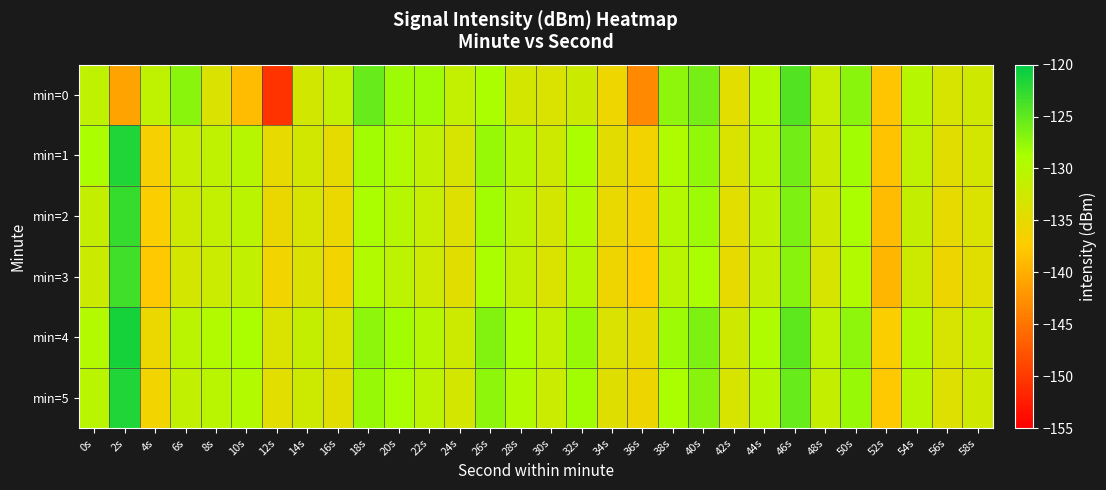

Reading left to right, extract all data points from this chart.

min=0: 0s=-130.9	2s=-140.9	4s=-130.9	6s=-127.2	8s=-133.7	10s=-138.9	12s=-150.5	14s=-132.8	16s=-131.3	18s=-125.4	20s=-128.1	22s=-128.3	24s=-131.4	26s=-128.8	28s=-132.9	30s=-133.8	32s=-132.1	34s=-135.8	36s=-143.1	38s=-127.3	40s=-126.1	42s=-134.4	44s=-129.7	46s=-124.4	48s=-131.8	50s=-127.1	52s=-137.9	54s=-130.1	56s=-133.3	58s=-132.6
min=1: 0s=-128.8	2s=-121.7	4s=-136.7	6s=-131.7	8s=-130.9	10s=-130.1	12s=-135.0	14s=-132.8	16s=-134.9	18s=-128.4	20s=-129.5	22s=-131.2	24s=-133.4	26s=-127.8	28s=-130.1	30s=-132.5	32s=-128.9	34s=-134.7	36s=-136.2	38s=-129.3	40s=-127.6	42s=-133.8	44s=-130.5	46s=-125.9	48s=-132.1	50s=-128.4	52s=-138.2	54s=-131.0	56s=-134.5	58s=-133.1
min=2: 0s=-131.5	2s=-122.8	4s=-137.1	6s=-132.3	8s=-131.4	10s=-130.6	12s=-135.5	14s=-133.3	16s=-135.4	18s=-129.0	20s=-130.1	22s=-131.8	24s=-134.0	26s=-128.4	28s=-130.7	30s=-133.1	32s=-129.5	34s=-135.3	36s=-136.8	38s=-129.9	40s=-128.2	42s=-134.4	44s=-131.1	46s=-126.5	48s=-132.7	50s=-129.0	52s=-138.8	54s=-131.6	56s=-135.1	58s=-133.7
min=3: 0s=-132.1	2s=-123.4	4s=-137.7	6s=-132.9	8s=-132.0	10s=-131.2	12s=-136.1	14s=-133.9	16s=-136.0	18s=-129.6	20s=-130.7	22s=-132.4	24s=-134.6	26s=-129.0	28s=-131.3	30s=-133.7	32s=-130.1	34s=-135.9	36s=-137.4	38s=-130.5	40s=-128.8	42s=-135.0	44s=-131.7	46s=-127.1	48s=-133.3	50s=-129.6	52s=-139.4	54s=-132.2	56s=-135.7	58s=-134.3
min=4: 0s=-129.8	2s=-121.1	4s=-135.4	6s=-130.6	8s=-129.7	10s=-128.9	12s=-133.8	14s=-131.6	16s=-133.7	18s=-127.3	20s=-128.4	22s=-130.1	24s=-132.3	26s=-126.7	28s=-129.0	30s=-131.4	32s=-127.8	34s=-133.6	36s=-135.1	38s=-128.2	40s=-126.5	42s=-132.7	44s=-129.4	46s=-124.8	48s=-131.0	50s=-127.3	52s=-137.1	54s=-129.9	56s=-133.4	58s=-132.0
min=5: 0s=-130.4	2s=-121.7	4s=-136.0	6s=-131.2	8s=-130.3	10s=-129.5	12s=-134.4	14s=-132.2	16s=-134.3	18s=-127.9	20s=-129.0	22s=-130.7	24s=-132.9	26s=-127.3	28s=-129.6	30s=-132.0	32s=-128.4	34s=-134.2	36s=-135.7	38s=-128.8	40s=-127.1	42s=-133.3	44s=-130.0	46s=-125.4	48s=-131.6	50s=-127.9	52s=-137.7	54s=-130.5	56s=-134.0	58s=-132.6